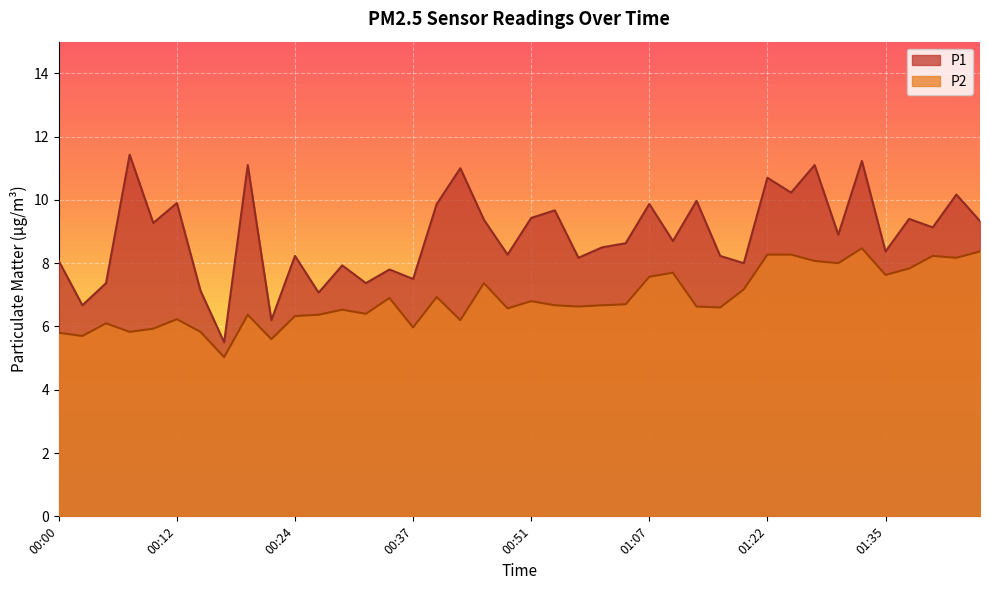

Which series has the widest spread of values?

P1